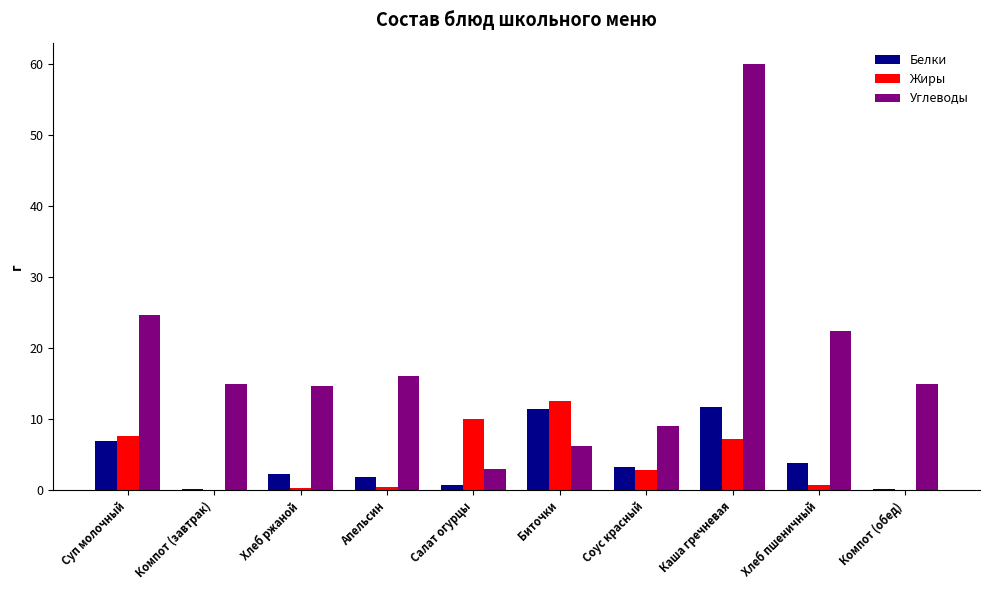

What is the maximum value for Углеводы?

60.0